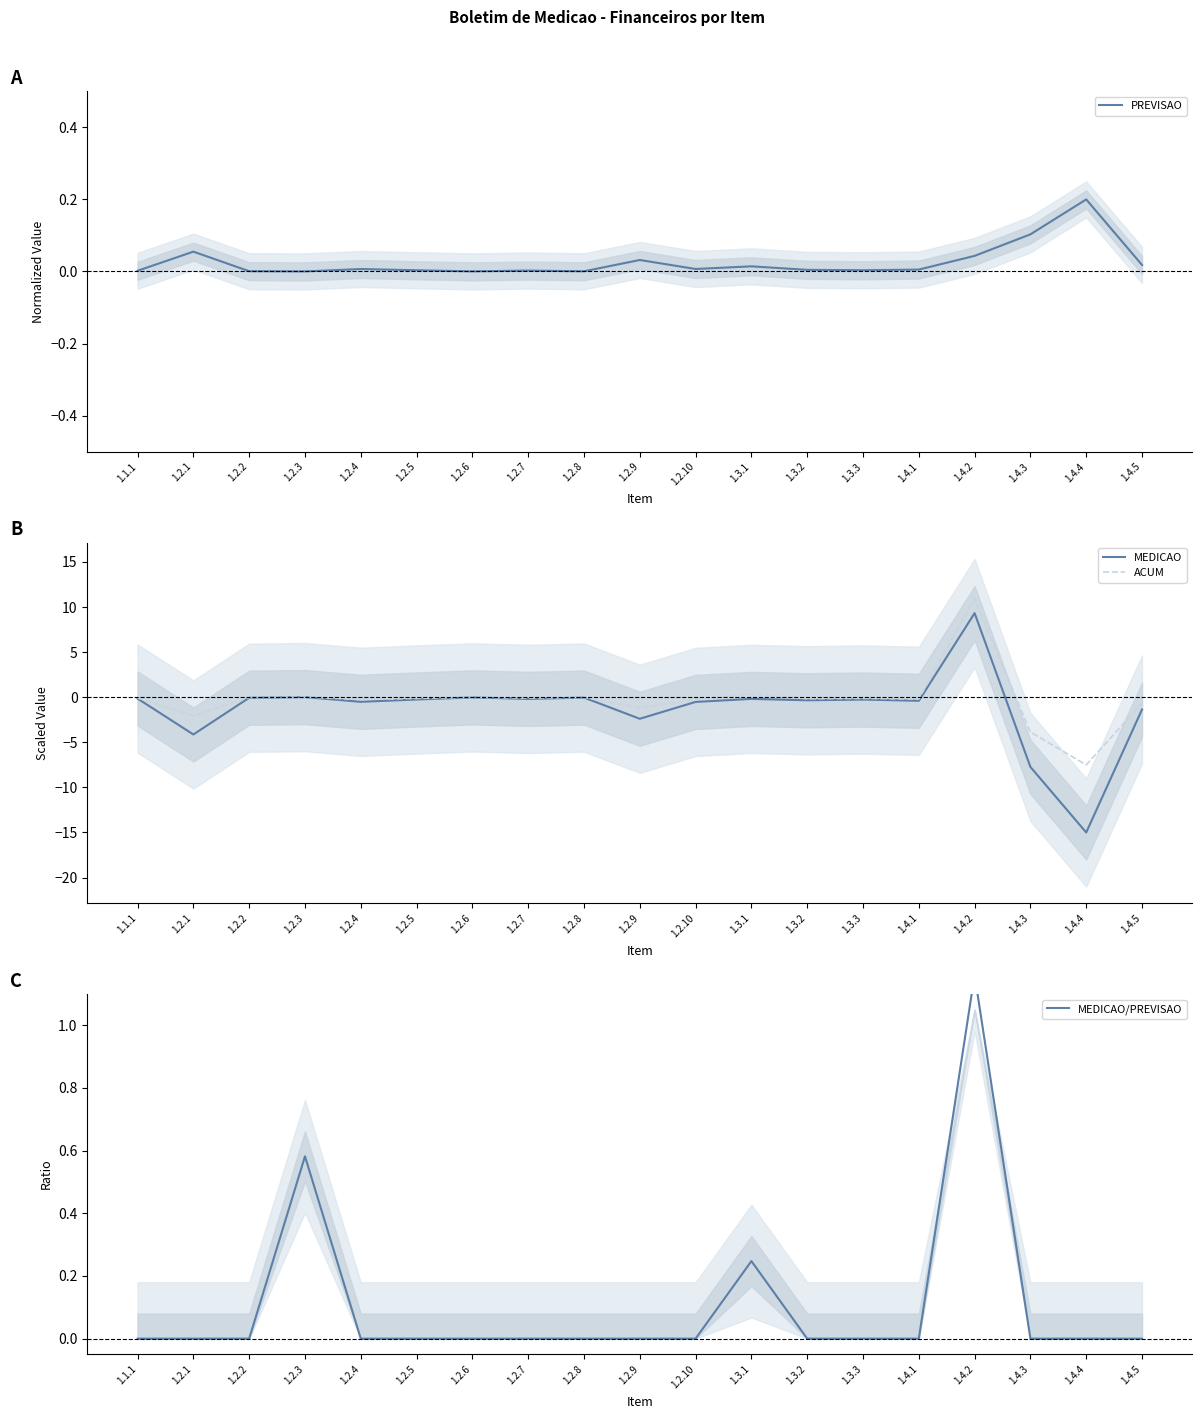

How many data points does each series have?

19